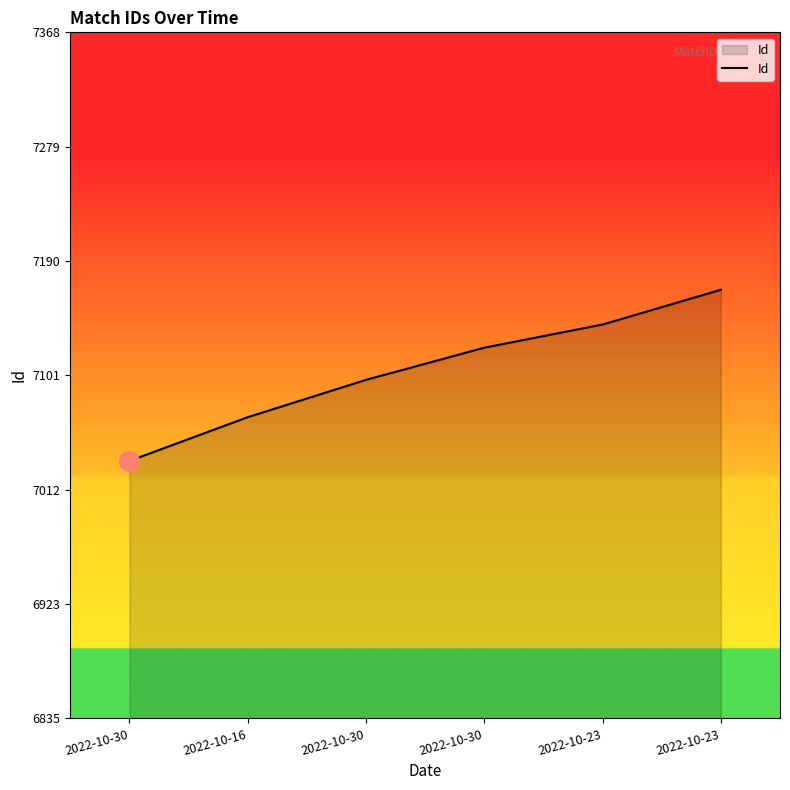

Approximately how many times larger is the value at 2022-10-23 compared to 2022-10-30?

1.0